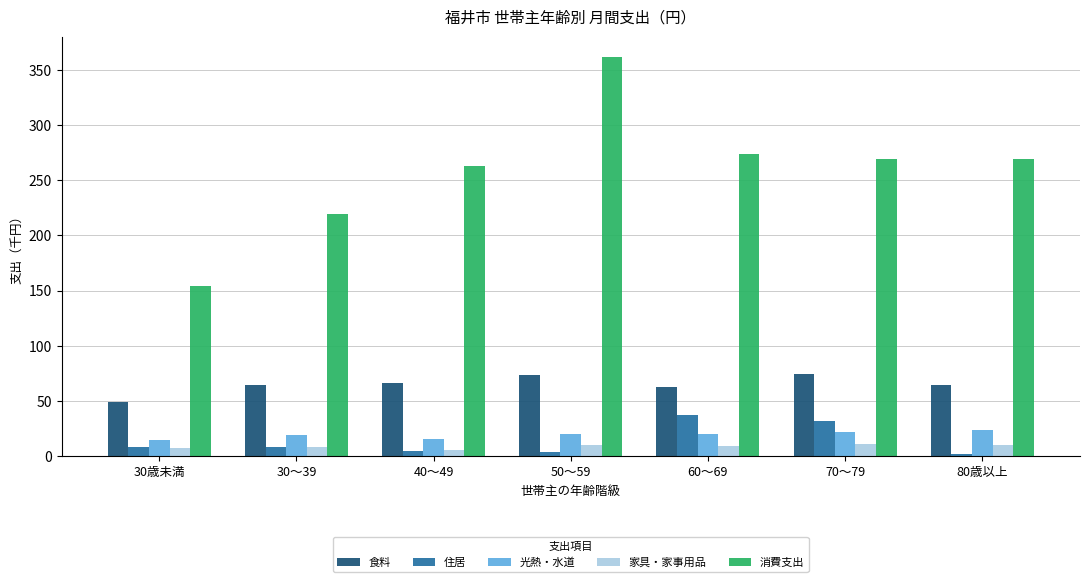

List the series in order of their peak value, lowest first.

家具・家事用品, 光熱・水道, 住居, 食料, 消費支出